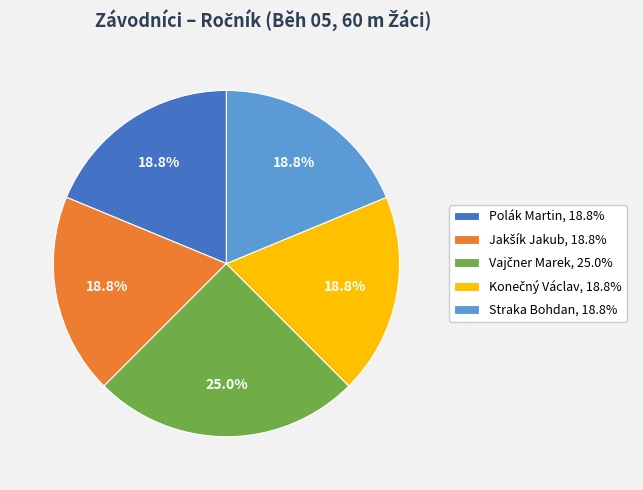

Is Straka Bohdan, 18.8% the majority of the pie?

No